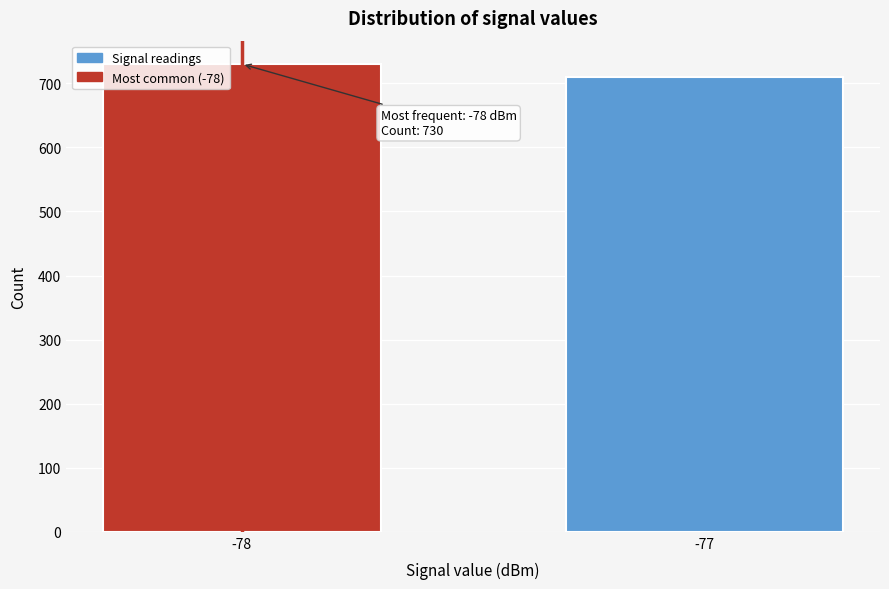

Reading left to right, extract all data points from this chart.

730	710